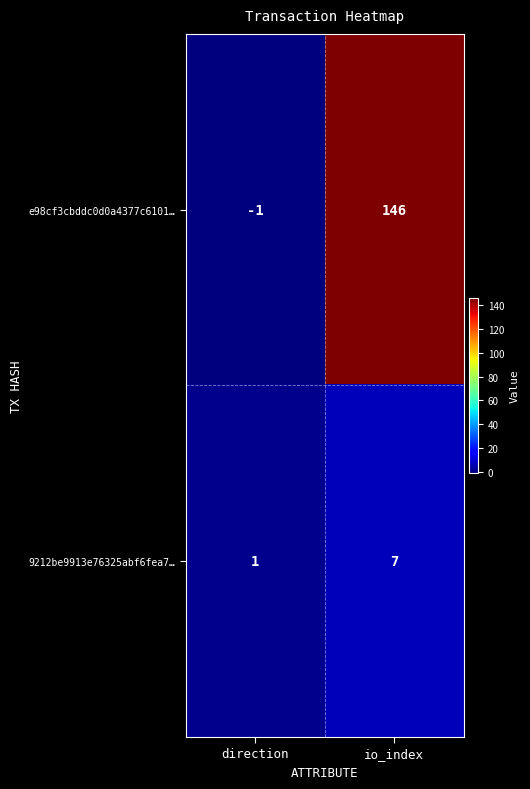

What is the spread (max minus min) of values at direction?

2